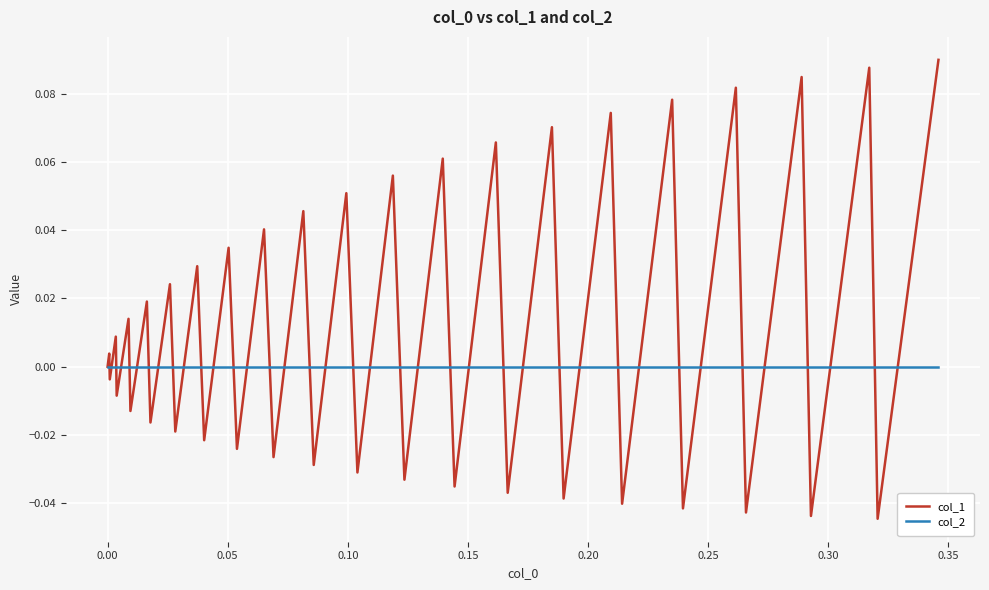

Which series has the widest spread of values?

col_1